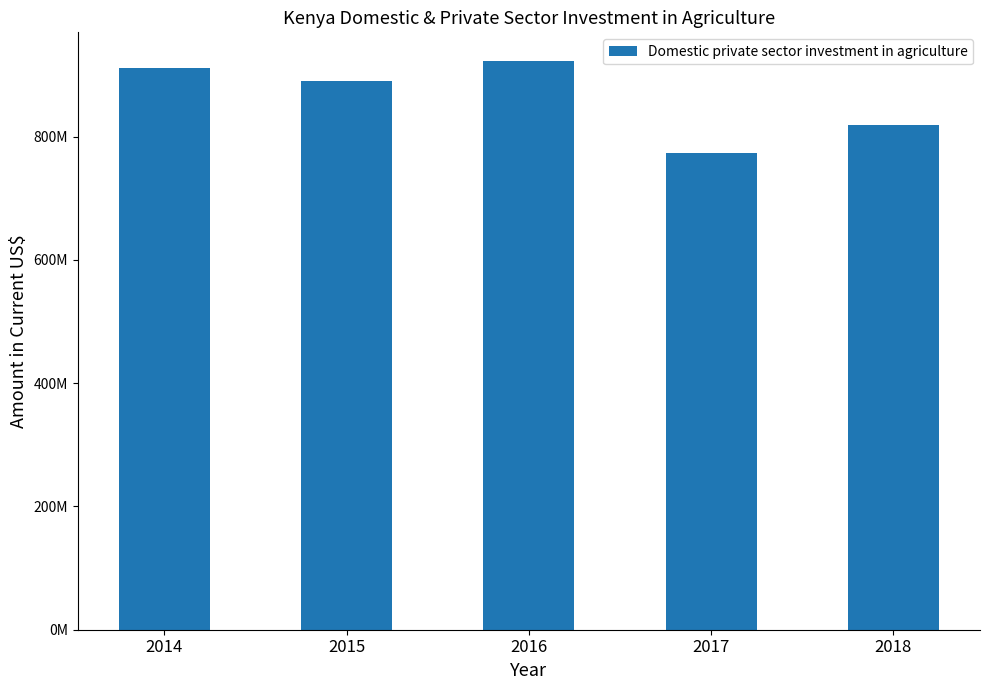

What is the difference between the values at 2014 and 2017?

138757000